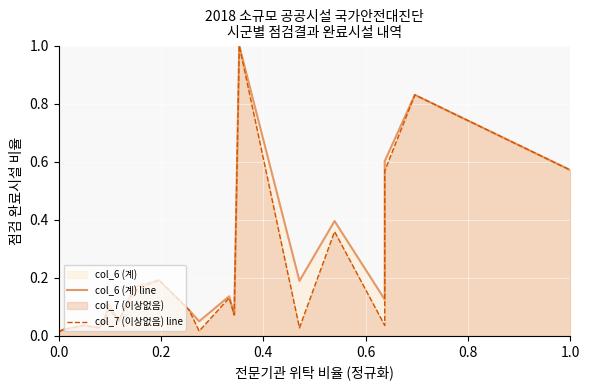

Rank the series by their average value, from lowest to highest.

col_7 (이상없음) line, col_6 (계) line